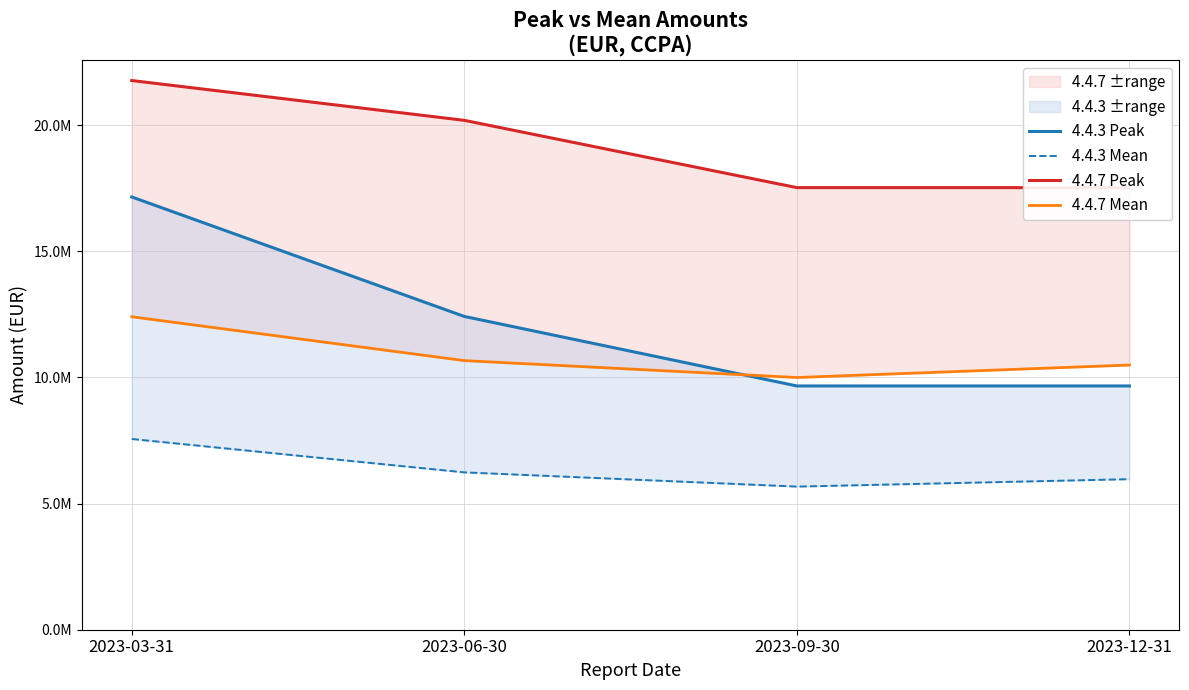

List the series in order of their peak value, highest first.

4.4.7 Peak, 4.4.3 Peak, 4.4.7 Mean, 4.4.3 Mean